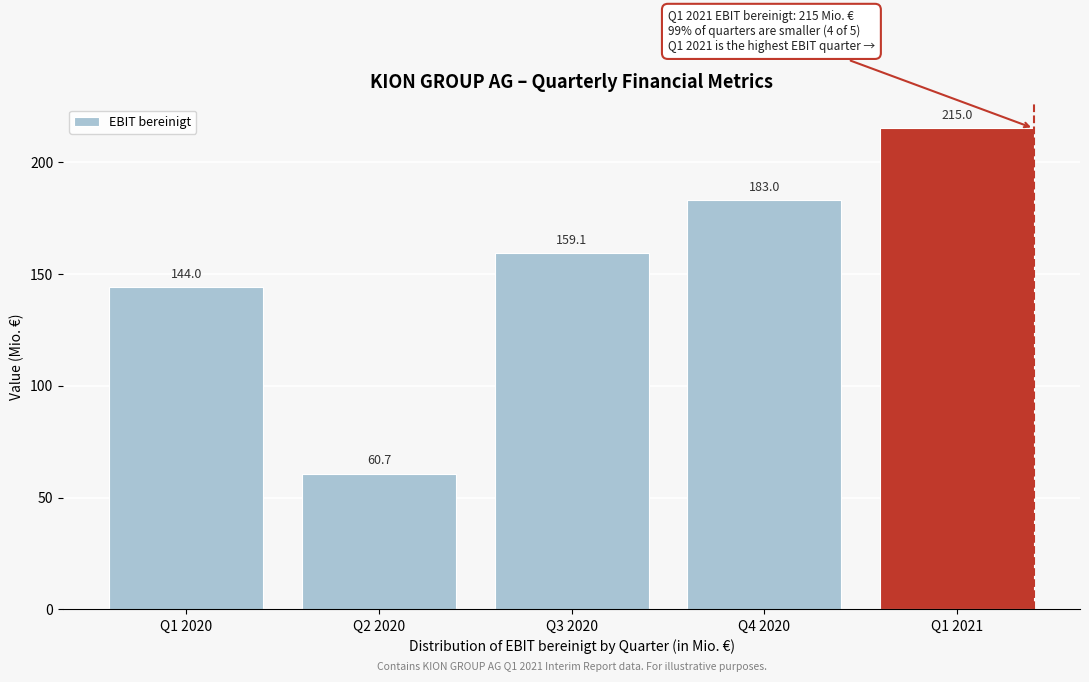

Reading left to right, what are all the values shown in this chart?

144.0	60.7	159.1	183.0	215.0